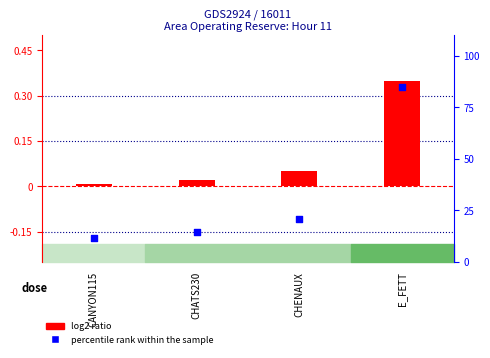

Which series reaches the minimum Y coordinate?

log2 ratio